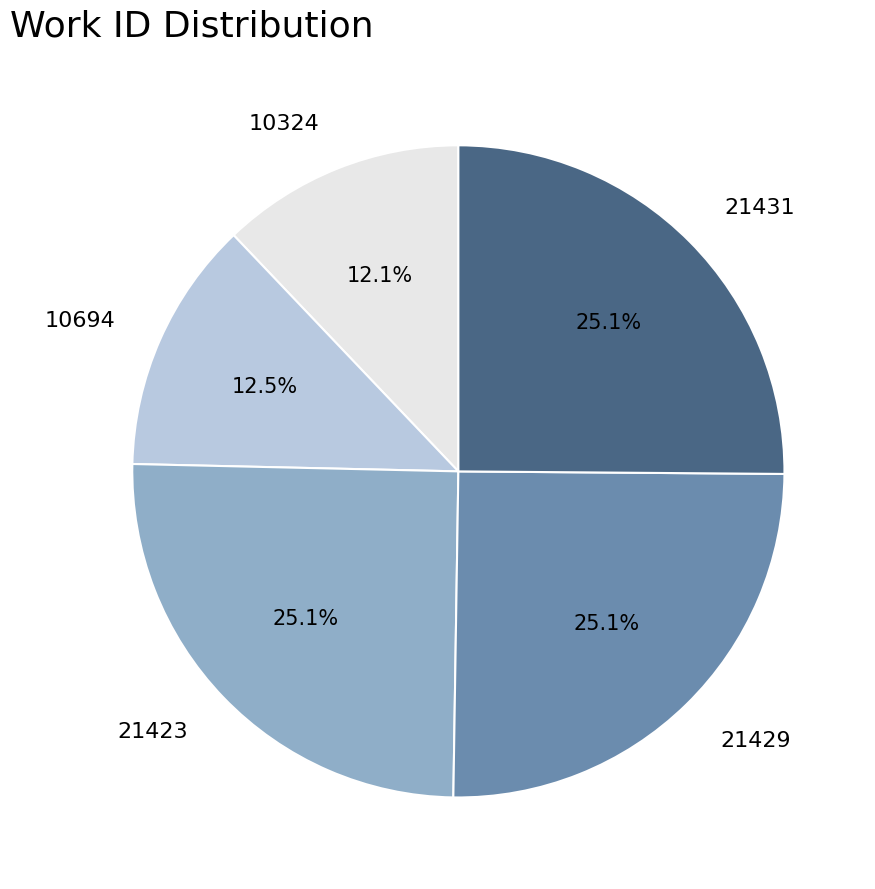

To the nearest percent, what is the difference between the largest and smallest slice percentages?

13%